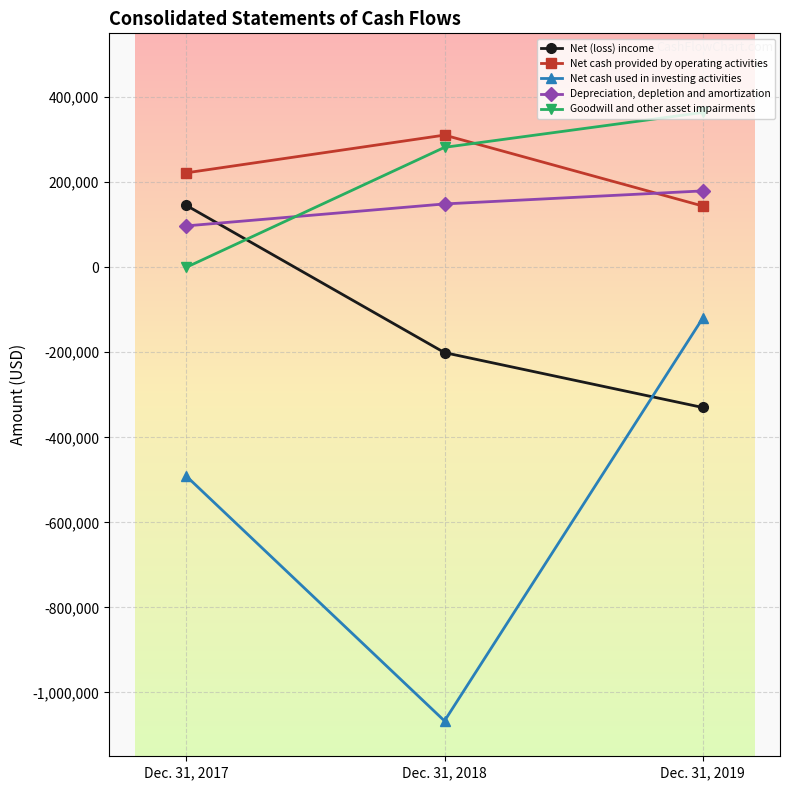

Which series changed the most between Dec. 31, 2017 and Dec. 31, 2018?

Net cash used in investing activities